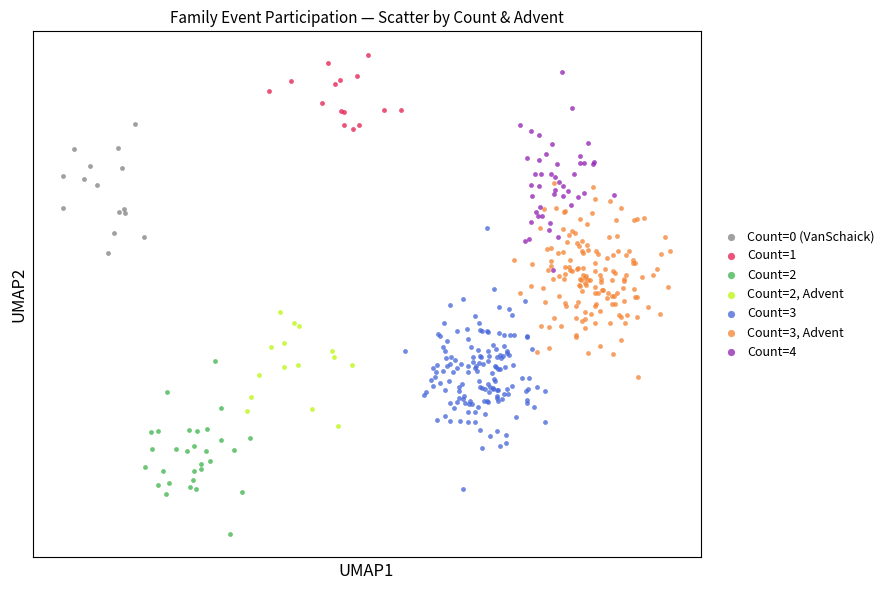

Which series contains the lowest Y value?

Count=2